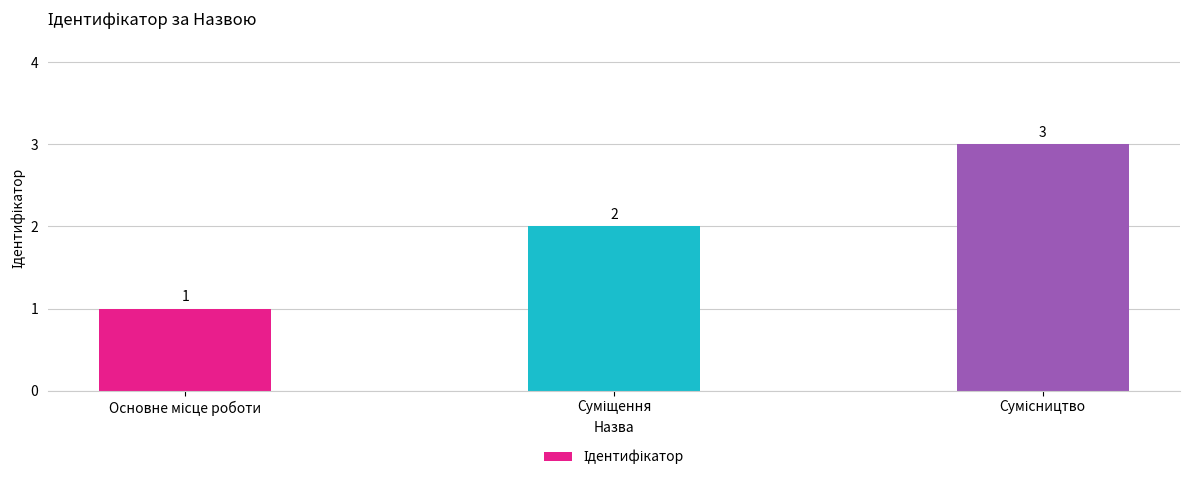

How many values are between 1 and 3?

3